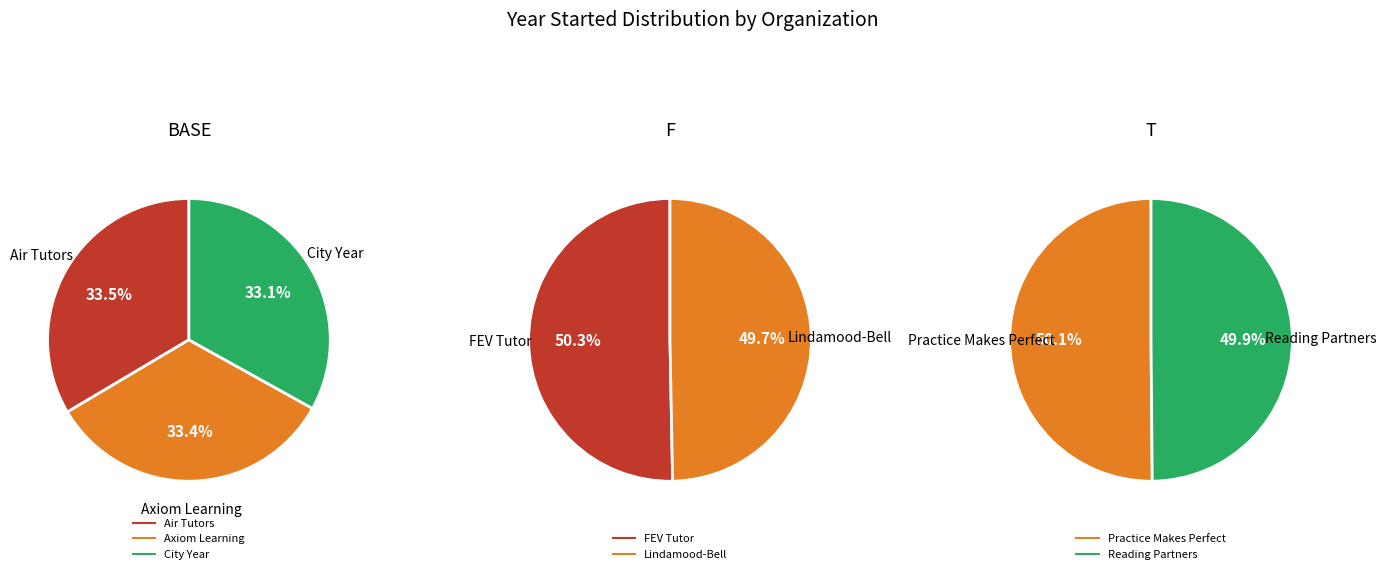

True or false: Lindamood-Bell accounts for 25% of the total.

False